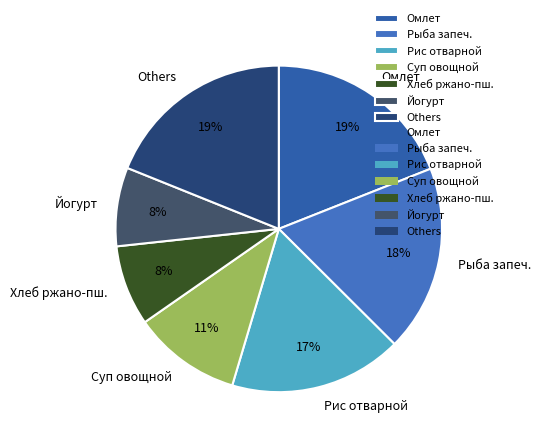

The Рыба запеч. slice represents 13% of the pie. True or false?

False